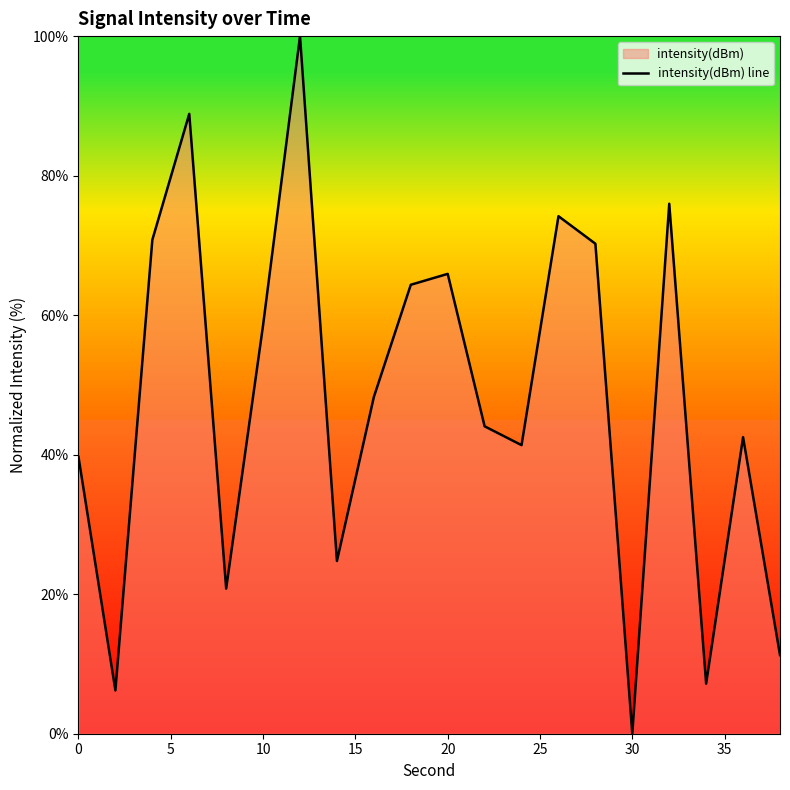

How many positive values are there?

19